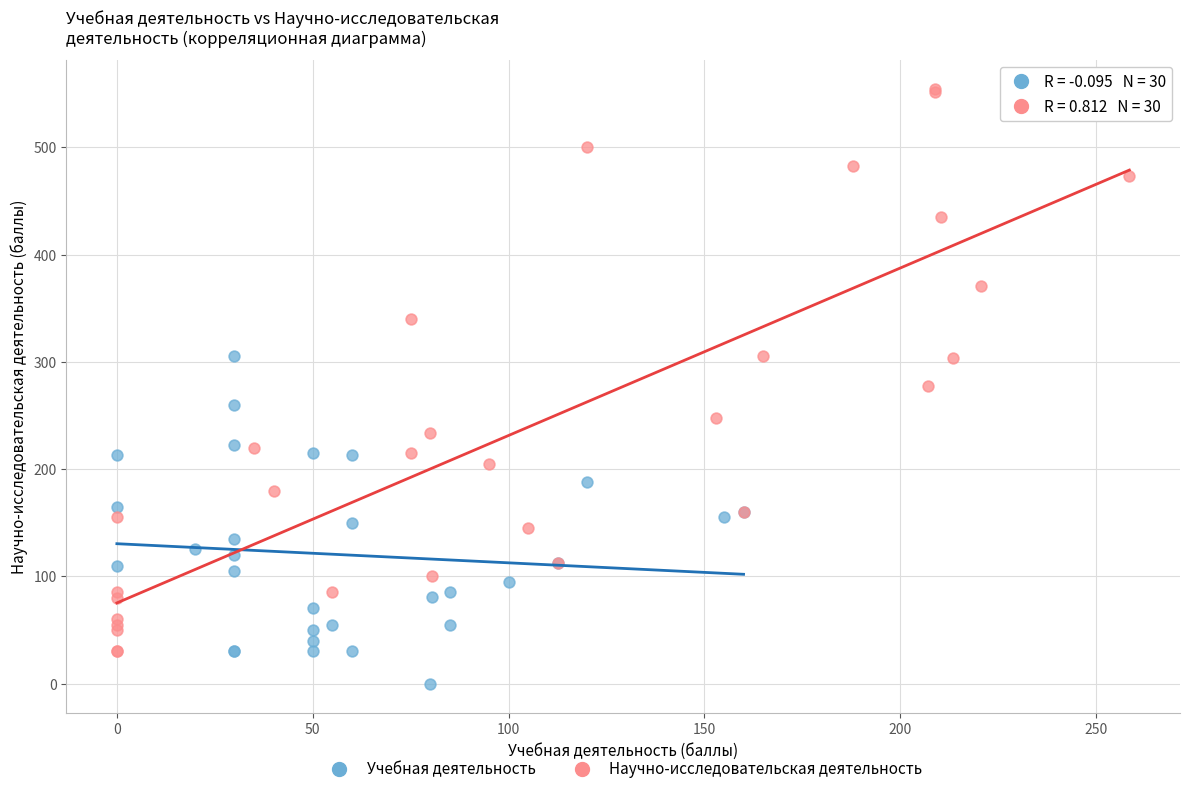

Which series reaches the maximum Y coordinate?

Научно-исследовательская деятельность